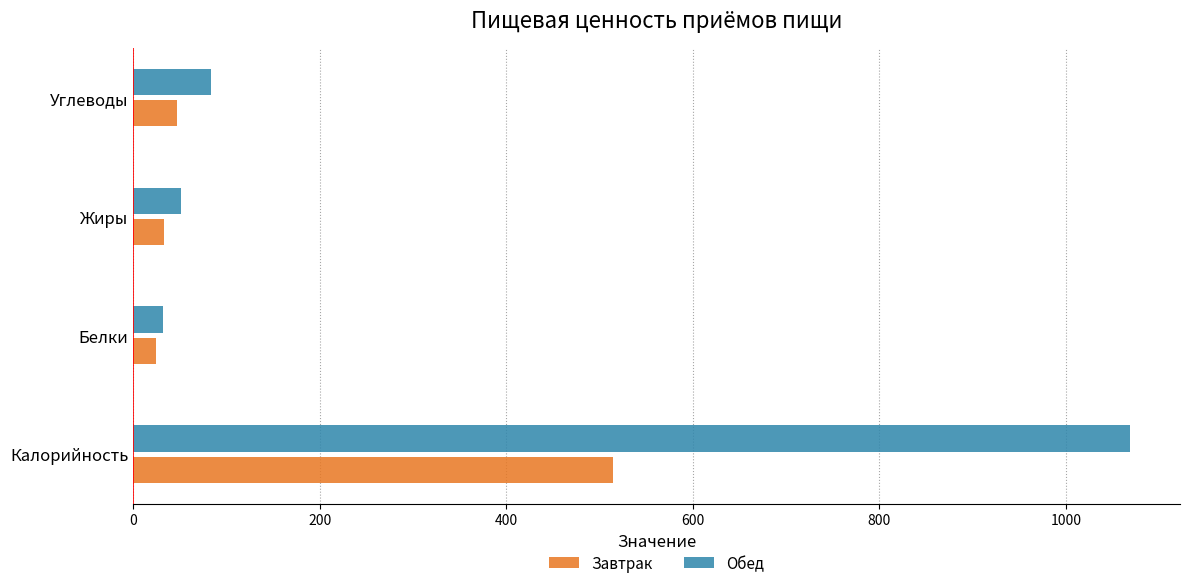

At Калорийность, list the series in order from largest to smallest.

Обед, Завтрак